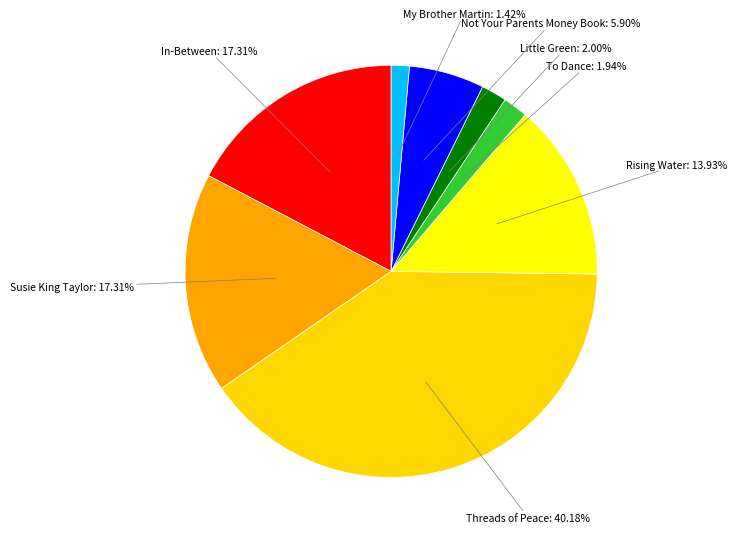

How much of the chart is everything except Little Green?

98.0%